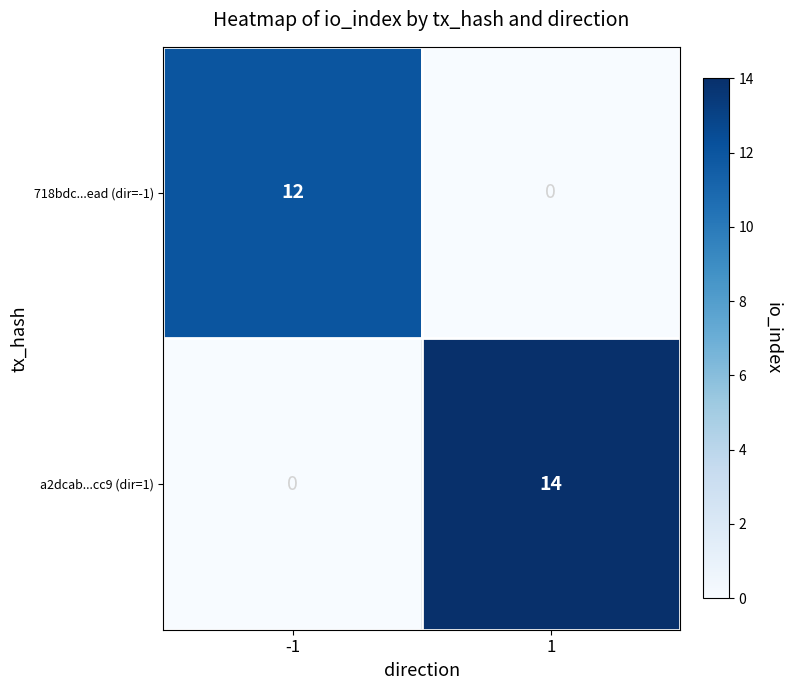

The a2dcab...cc9 (dir=1) series shows 8 at -1. True or false?

False